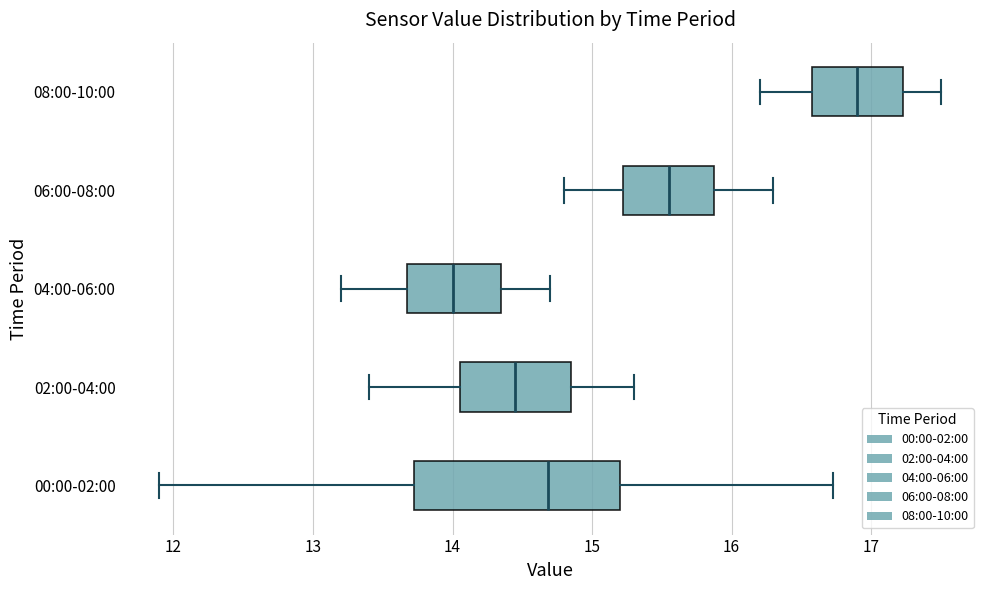

Where does the median line of the box for 08:00-10:00 sit on the x-axis? The values are not printed on the chart, so give them approximately, as read against the axis.

16.9